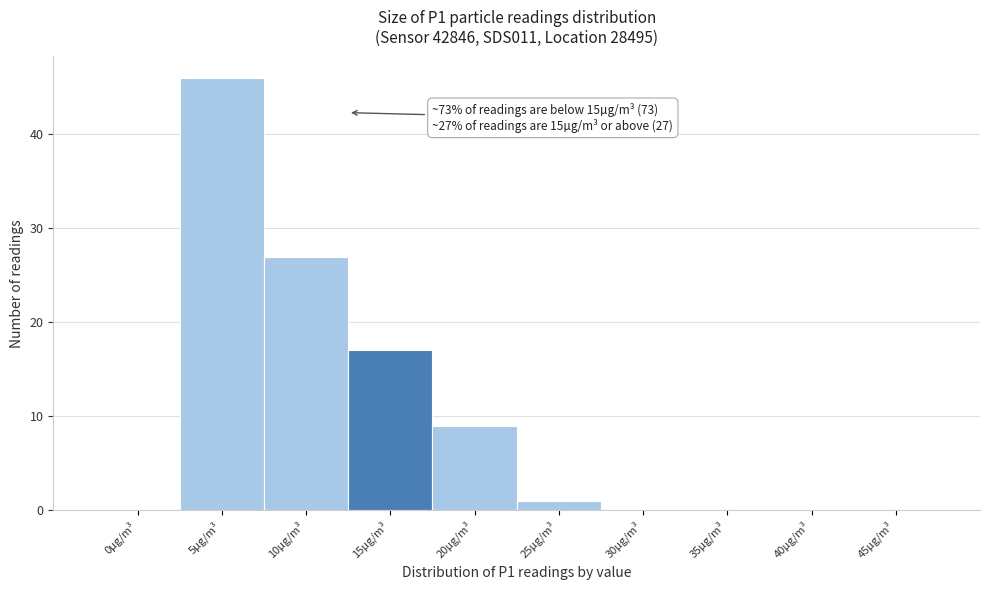

Reading left to right, list all the values displayed in this chart.

0µg/m³=0	5µg/m³=46	10µg/m³=27	15µg/m³=17	20µg/m³=9	25µg/m³=1	30µg/m³=0	35µg/m³=0	40µg/m³=0	45µg/m³=0